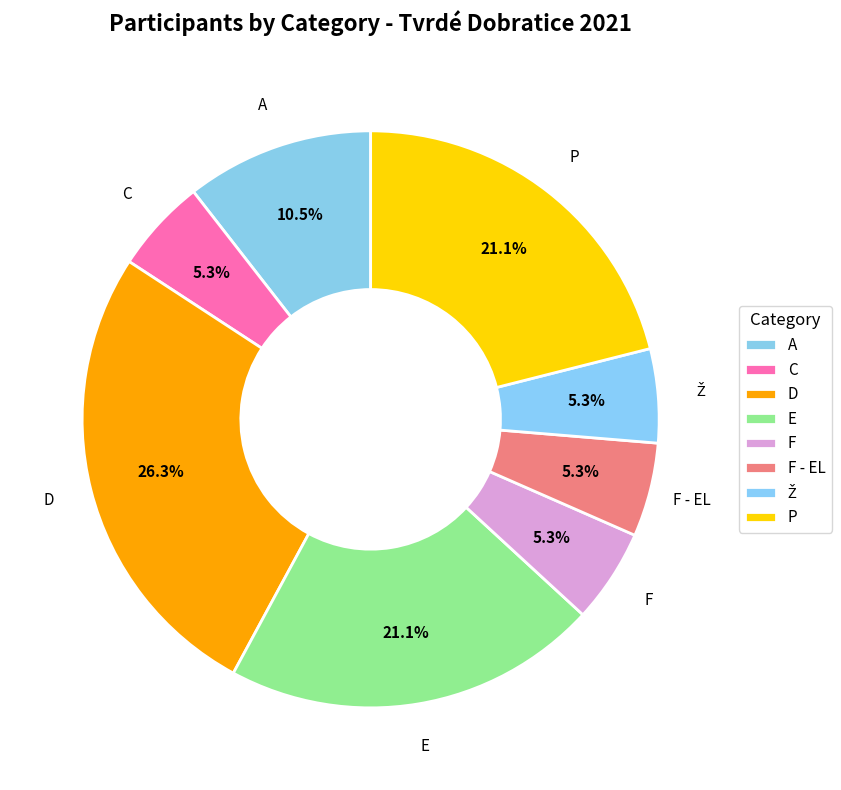

Which category has the smallest portion of the pie?

C